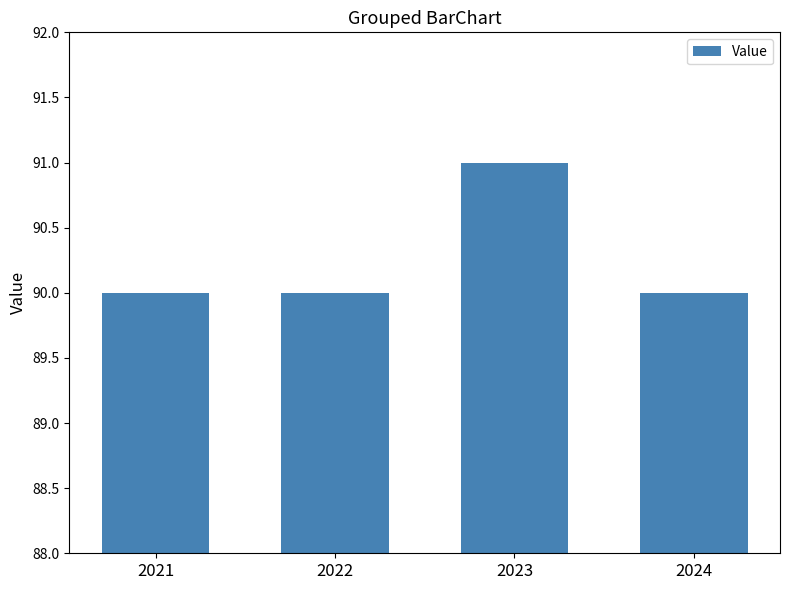

What is the approximate value at 2024?

90